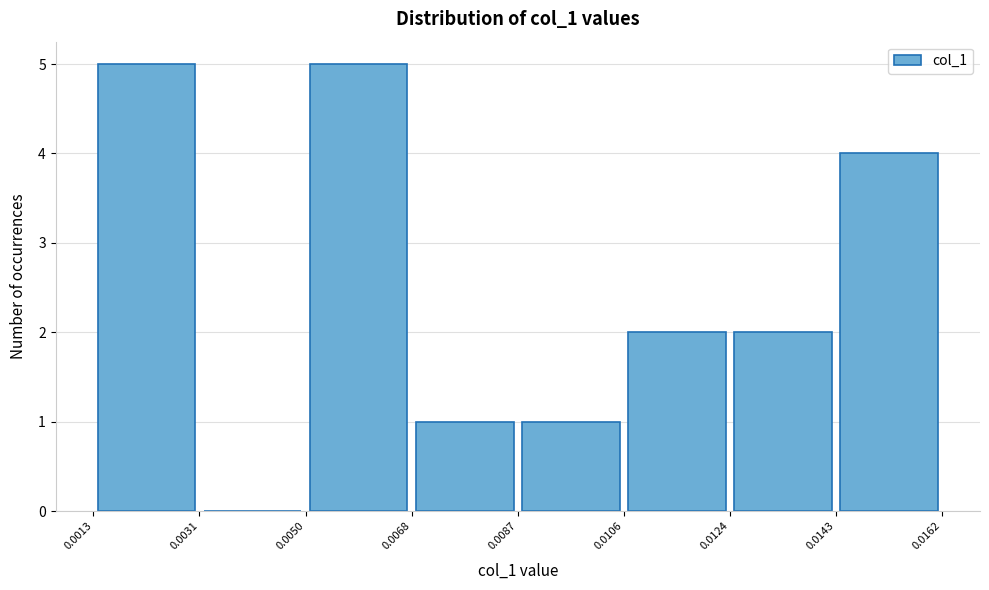

Reading left to right, transcribe this chart: for each bar, give the range it covers on the x-axis and its height. The values are not printed on the chart, so give them approximately, as read against the axis.

0.0013 to 0.0031: 5
0.0031 to 0.0050: 0
0.0050 to 0.0068: 5
0.0068 to 0.0087: 1
0.0087 to 0.0106: 1
0.0106 to 0.0124: 2
0.0124 to 0.0143: 2
0.0143 to 0.0162: 4